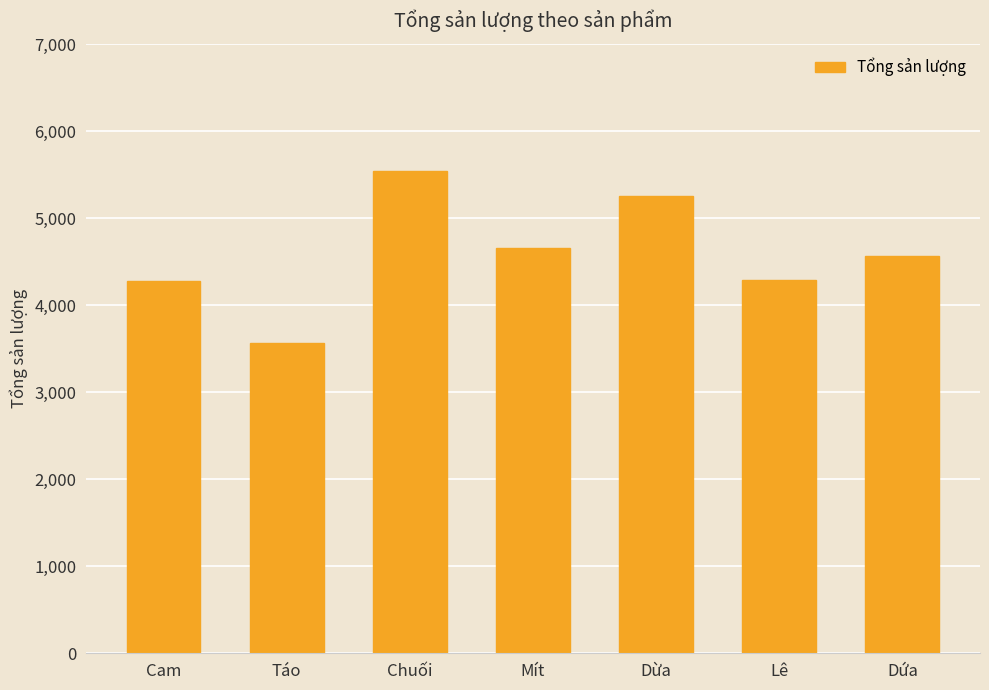

Where does the data first go above 4560?

Chuối